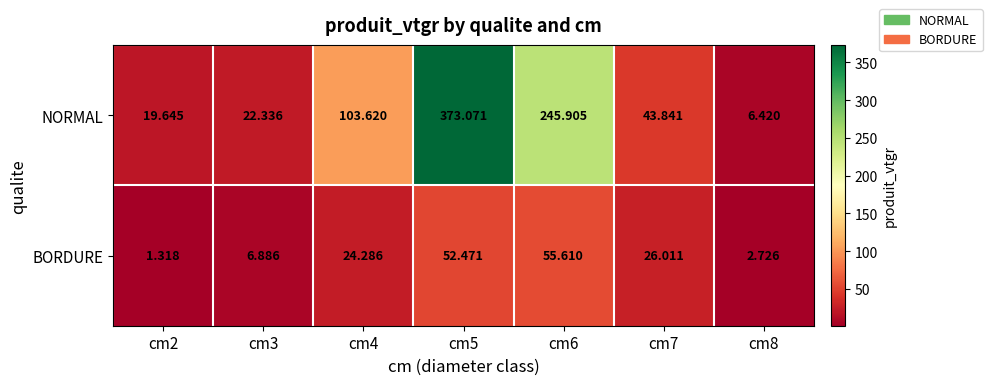

List the series in order of their overall mean, lowest first.

BORDURE, NORMAL